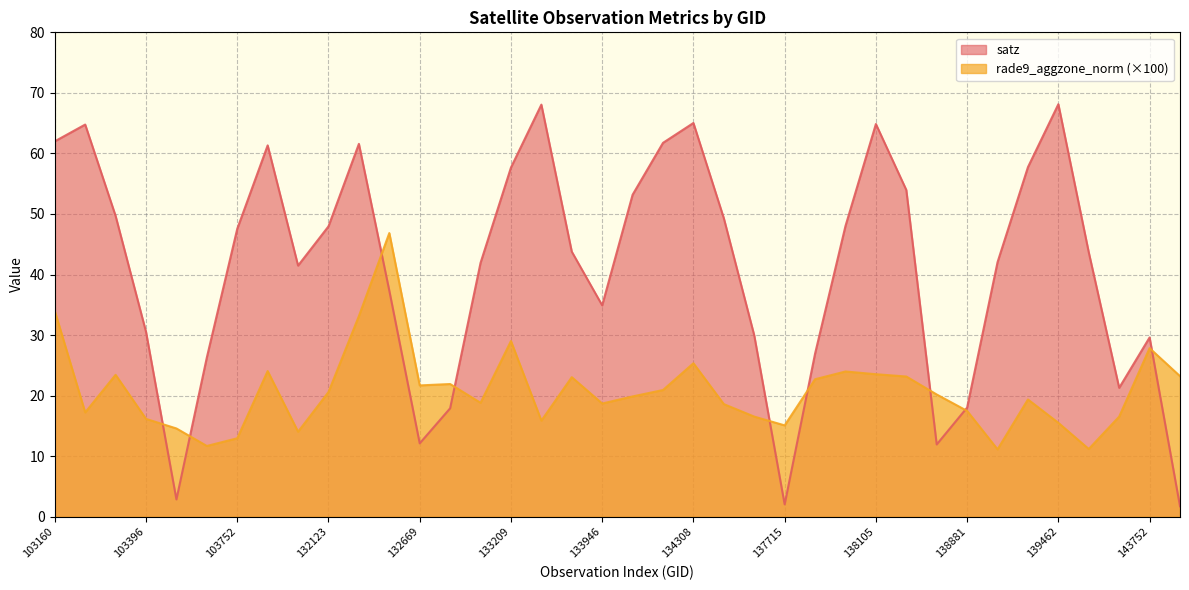

What is the smallest value displayed?

1.7